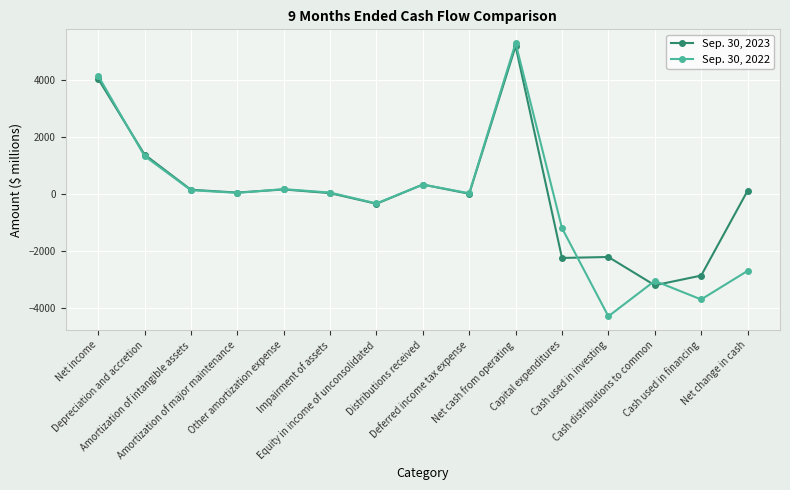

What is the label of the 1st point from the left?

Net income